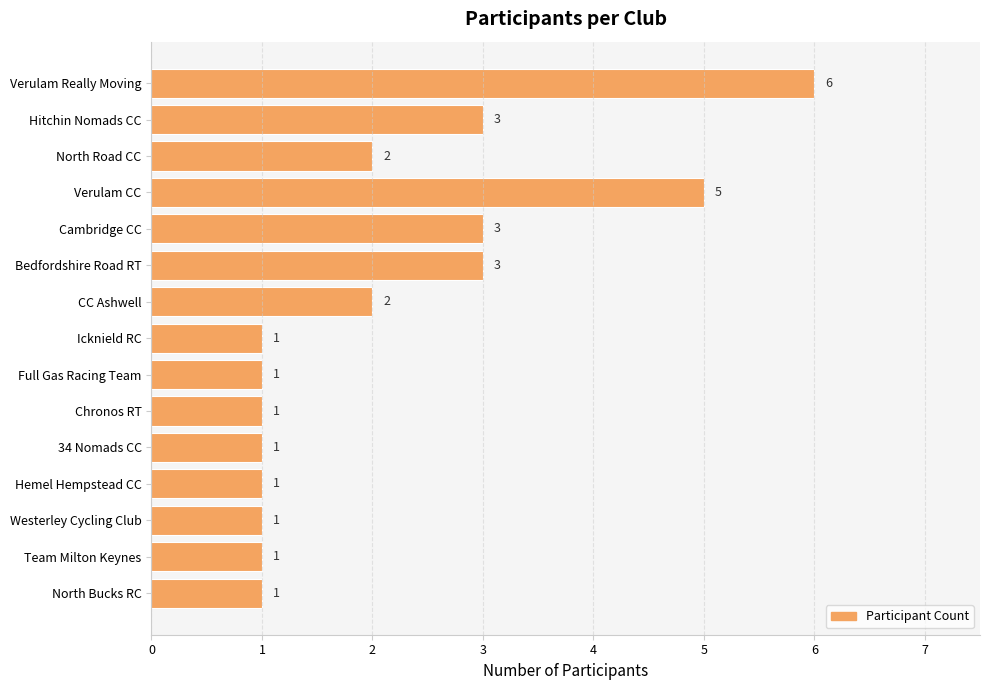

What is the ratio of the value at Team Milton Keynes to the value at Icknield RC?

1.0